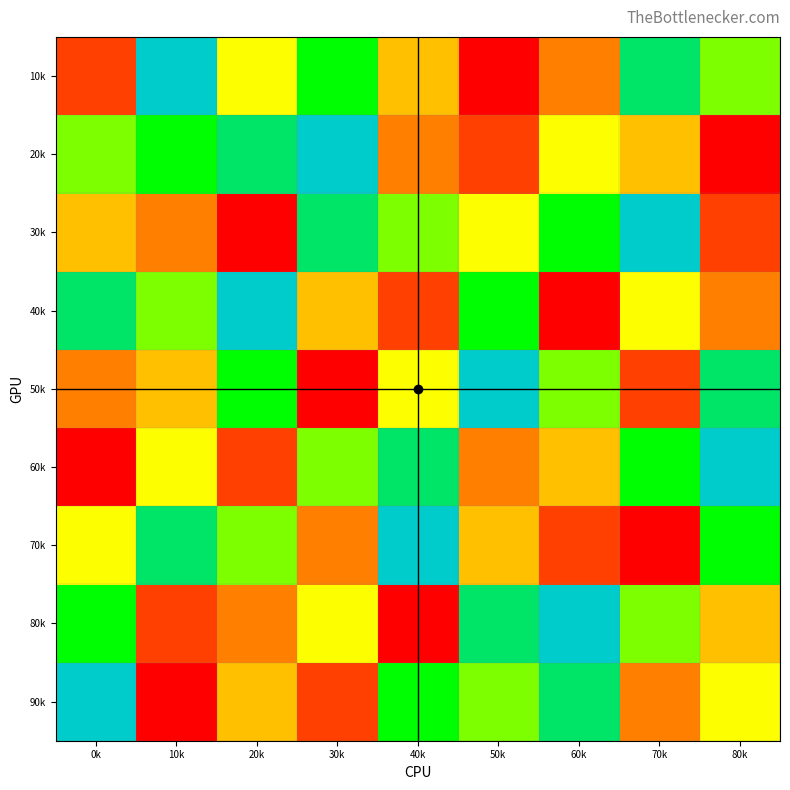

Count the number of categories in the chart.

9